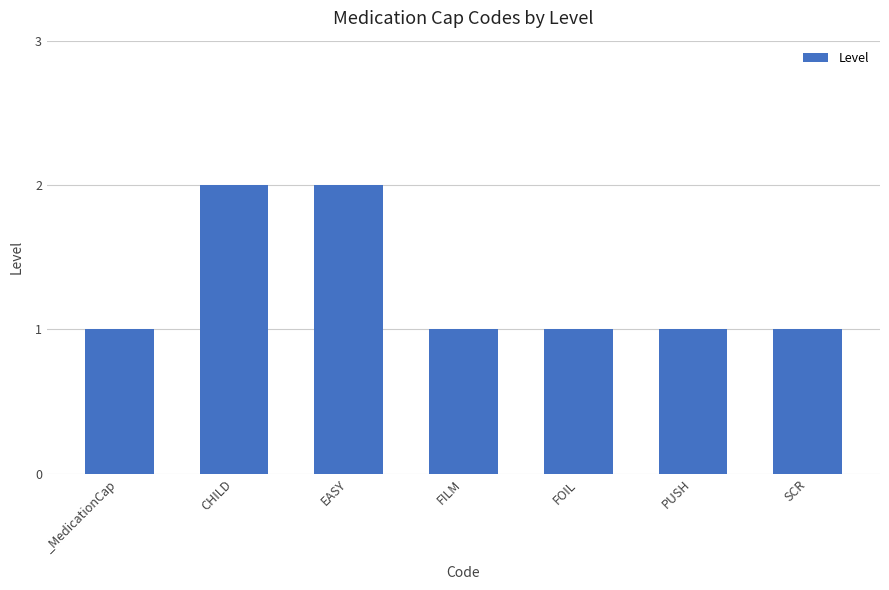

Count the number of data series in this chart.

1